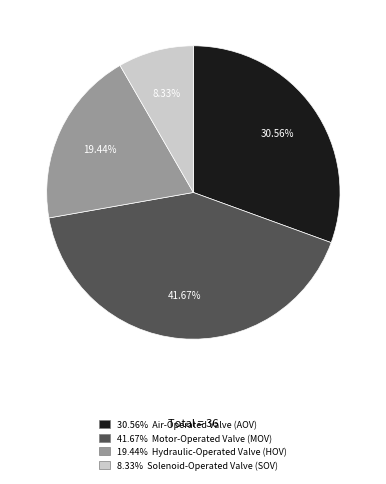

To the nearest percent, what is the difference between the largest and smallest slice percentages?

33%